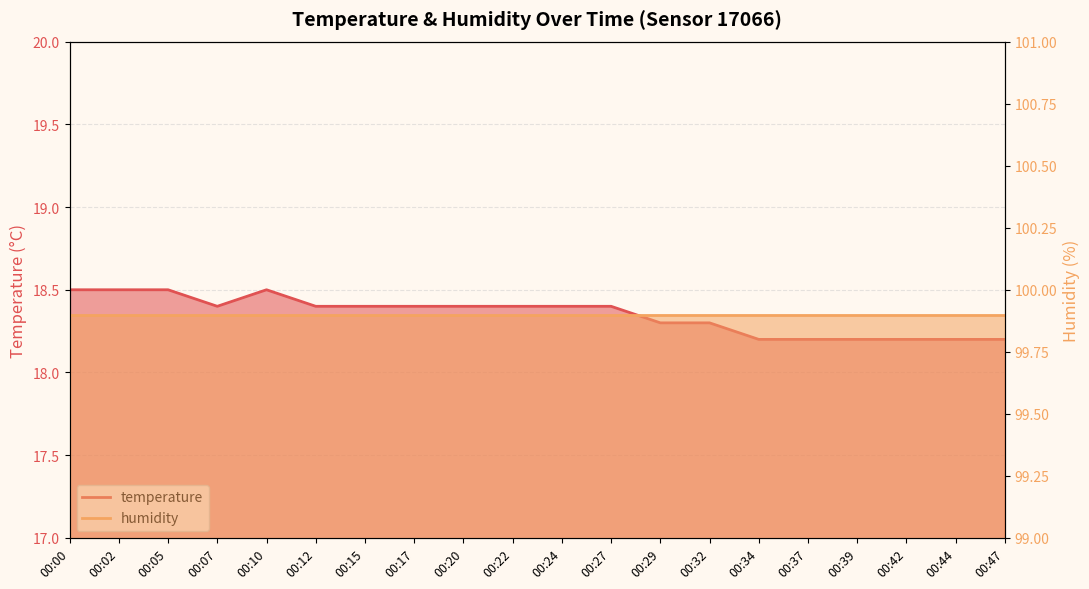

List the labels in order of value, smallest first.

00:34, 00:37, 00:39, 00:42, 00:44, 00:47, 00:29, 00:32, 00:07, 00:12, 00:15, 00:17, 00:20, 00:22, 00:24, 00:27, 00:00, 00:02, 00:05, 00:10